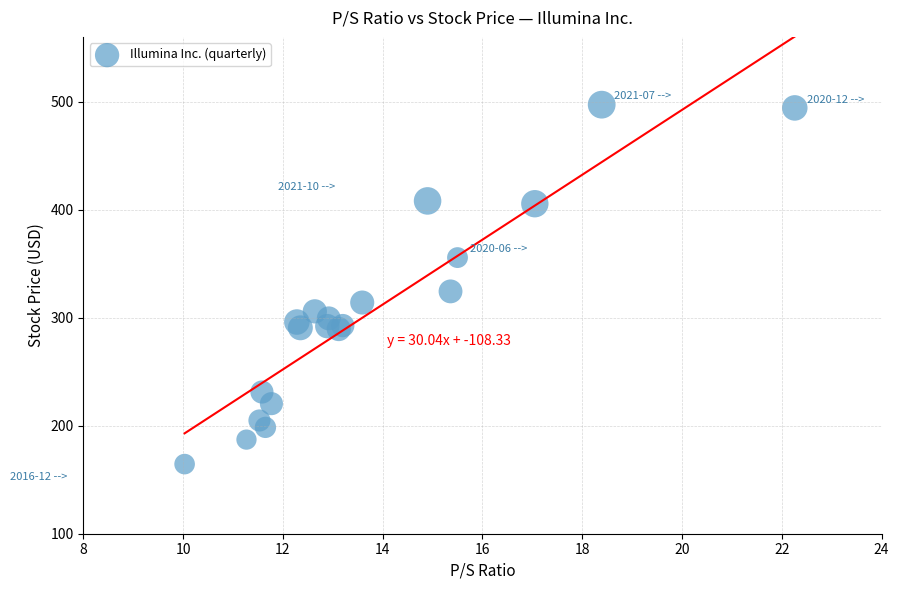

What Y value in the scatter plot is closest to 330?

324.4